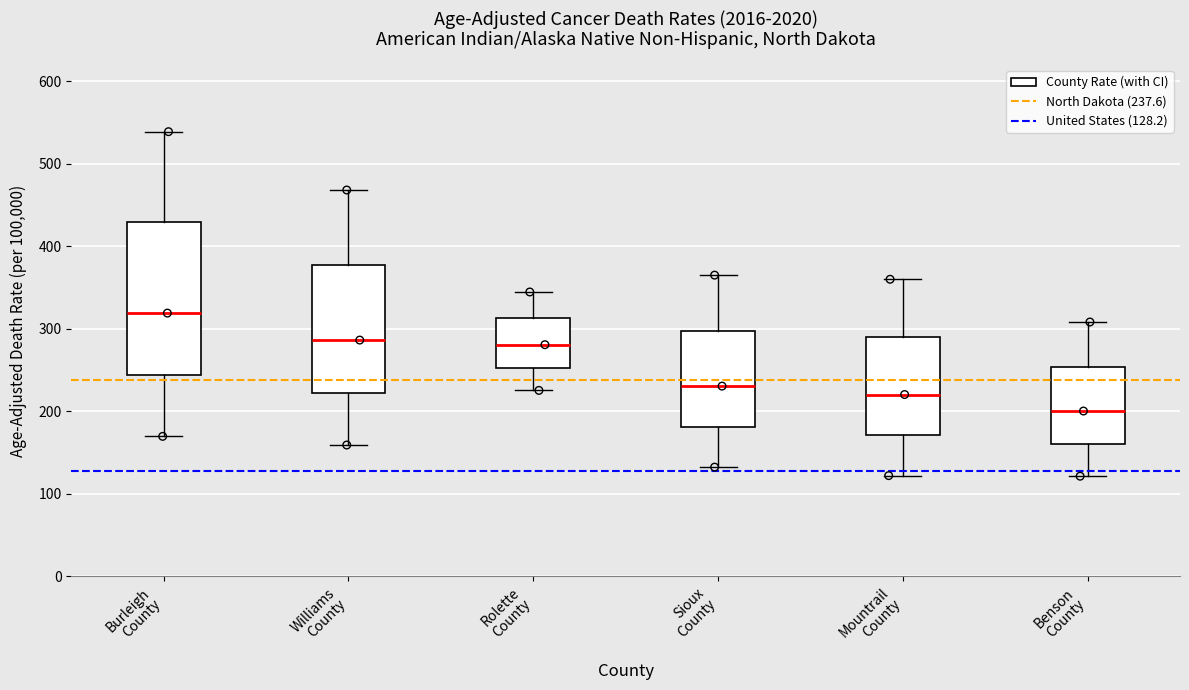

Comparing the boxes themselves (not the whiskers), which one is the tallest?

Burleigh County